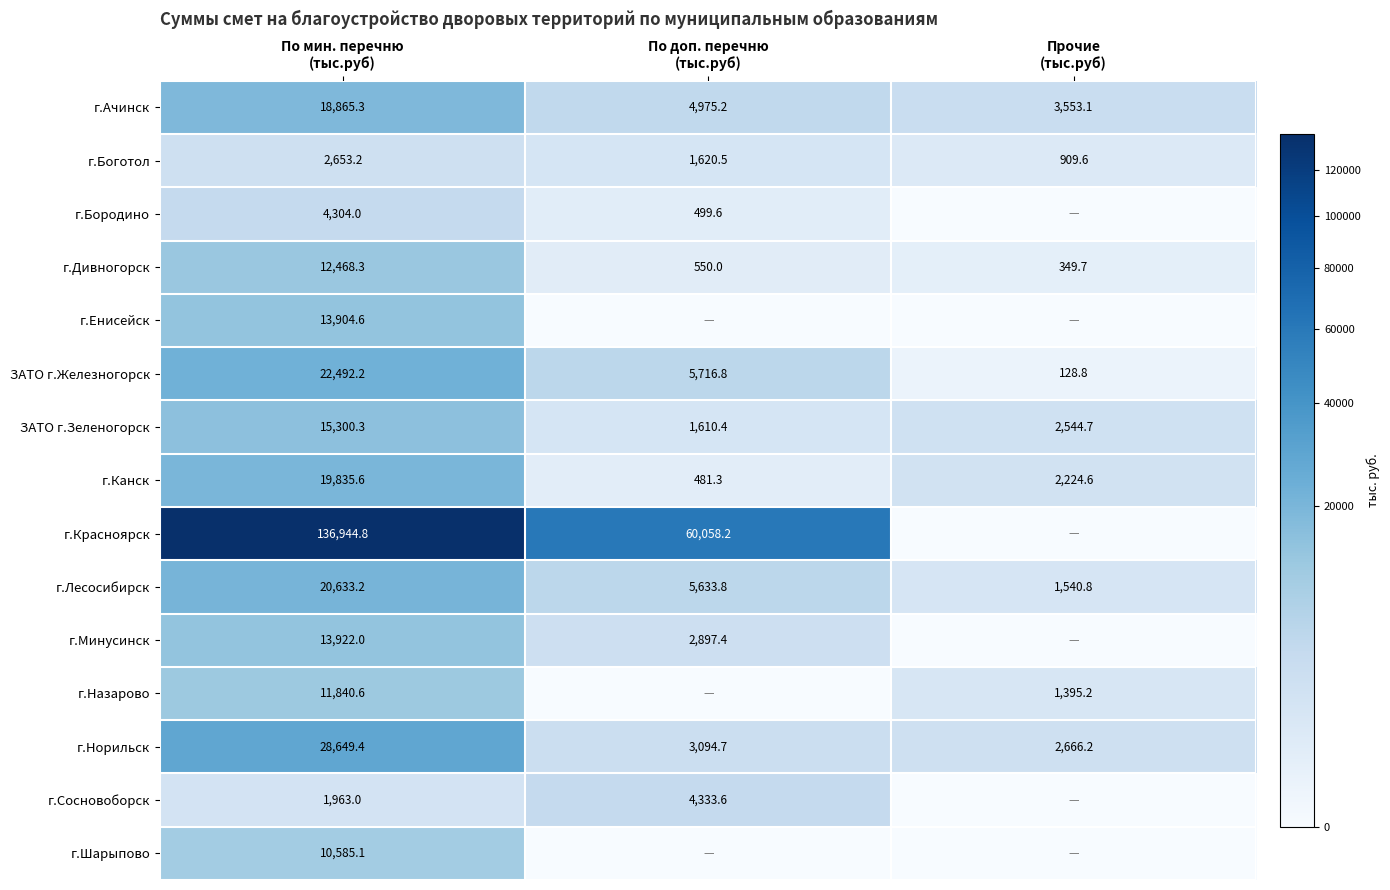

List the series in order of their peak value, highest first.

г.Красноярск, г.Норильск, ЗАТО г.Железногорск, г.Лесосибирск, г.Канск, г.Ачинск, ЗАТО г.Зеленогорск, г.Минусинск, г.Енисейск, г.Дивногорск, г.Назарово, г.Шарыпово, г.Сосновоборск, г.Бородино, г.Боготол